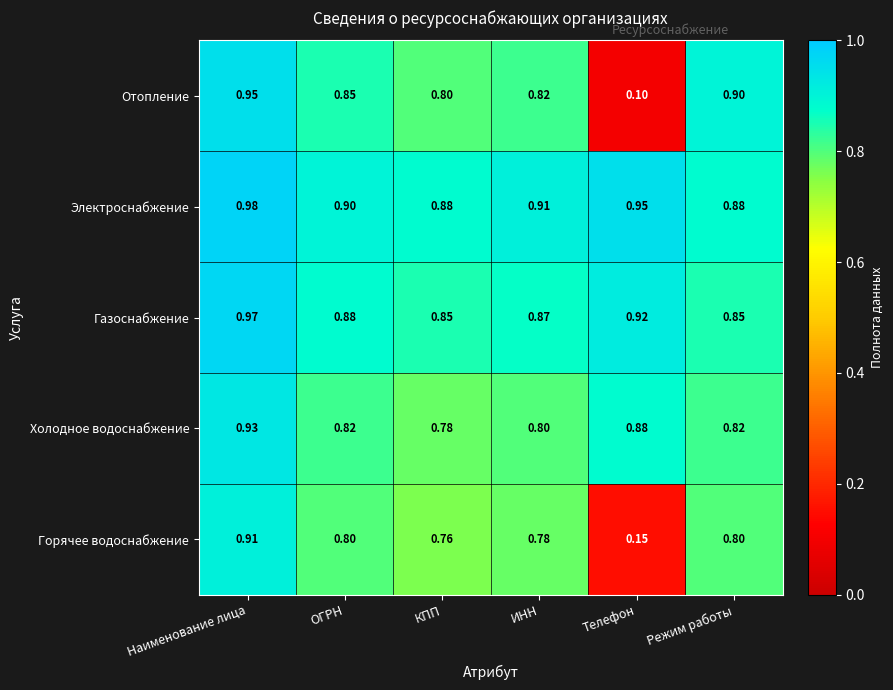

Rank the series by their maximum value, from highest to lowest.

Электроснабжение, Газоснабжение, Отопление, Холодное водоснабжение, Горячее водоснабжение